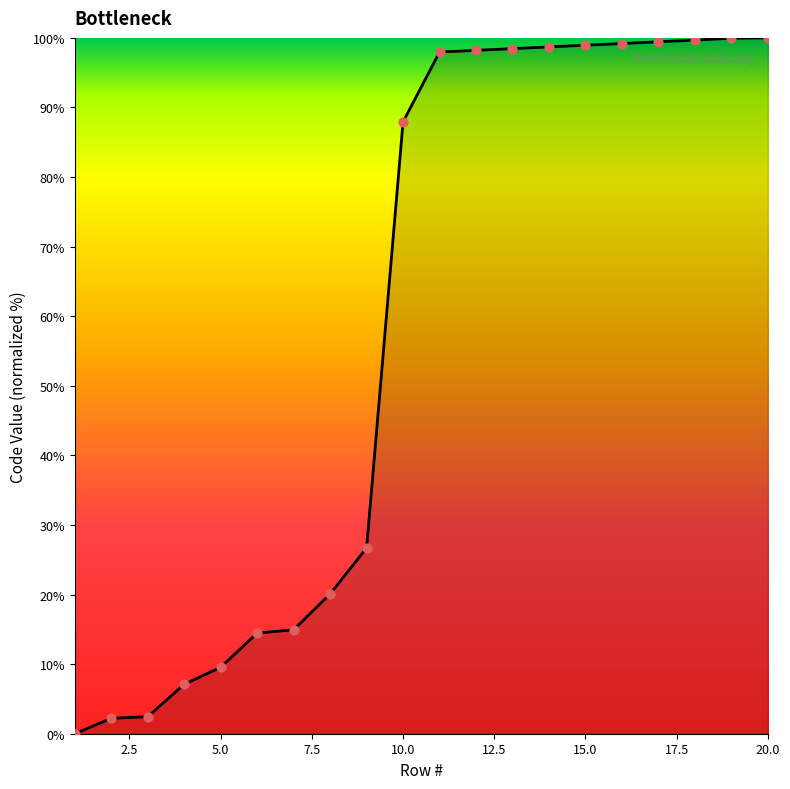

What is the greatest value displayed?

100.0